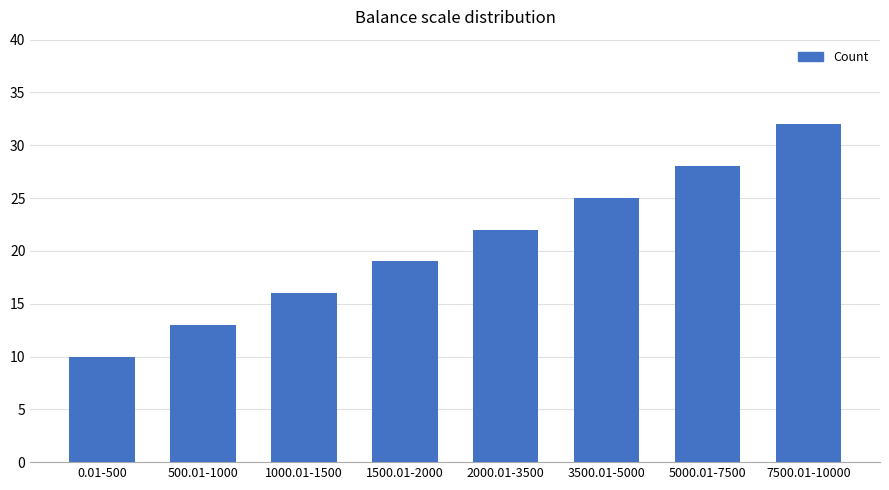

Is it true that the value at 5000.01-7500 is 28?

True